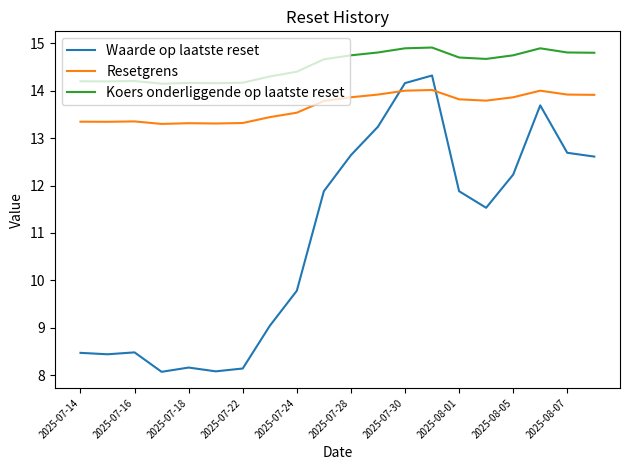

What is the minimum value for Waarde op laatste reset?

8.1